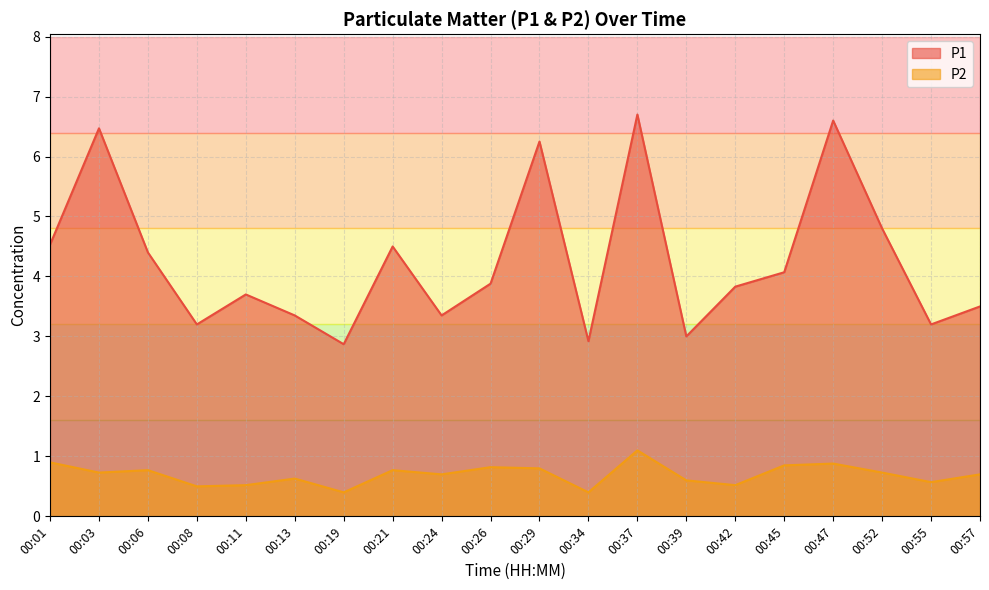

The value of P1 at 00:39 is 3.0. True or false?

True